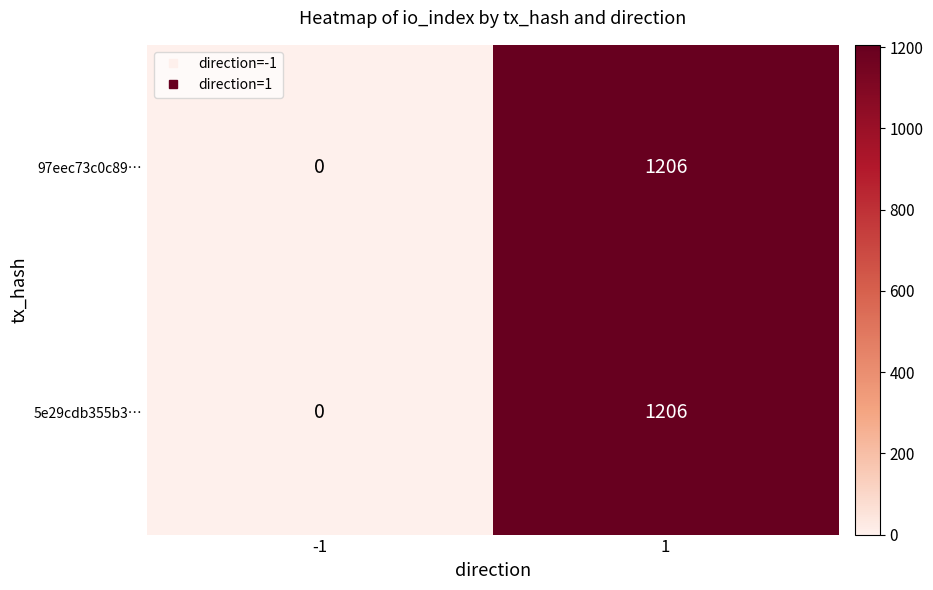

Read the 97eec73c0c89… value at 1, to the nearest 50.

1200